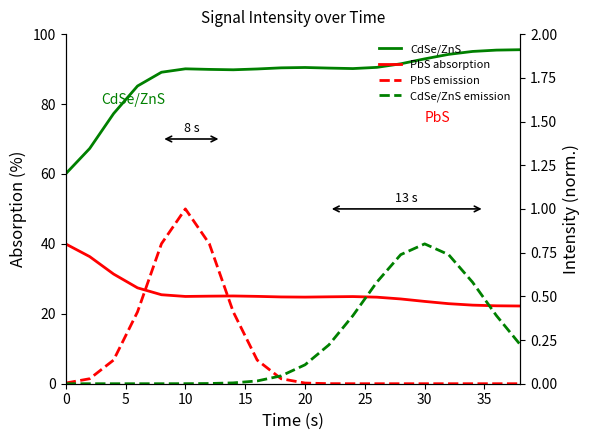

Rank the series at 5 from lowest to highest value.

CdSe/ZnS emission, PbS emission, PbS absorption, CdSe/ZnS